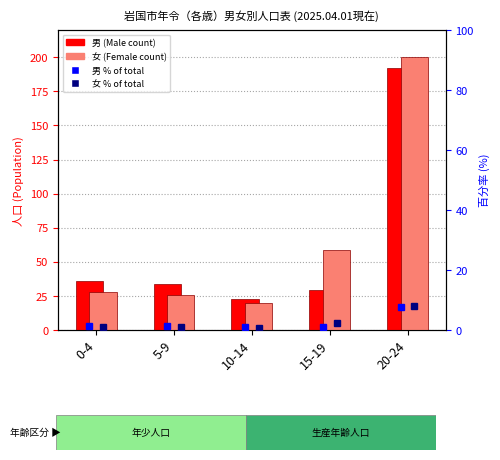

What is the sum of the 女 (Female) values at 10-14 and 0-4?

48